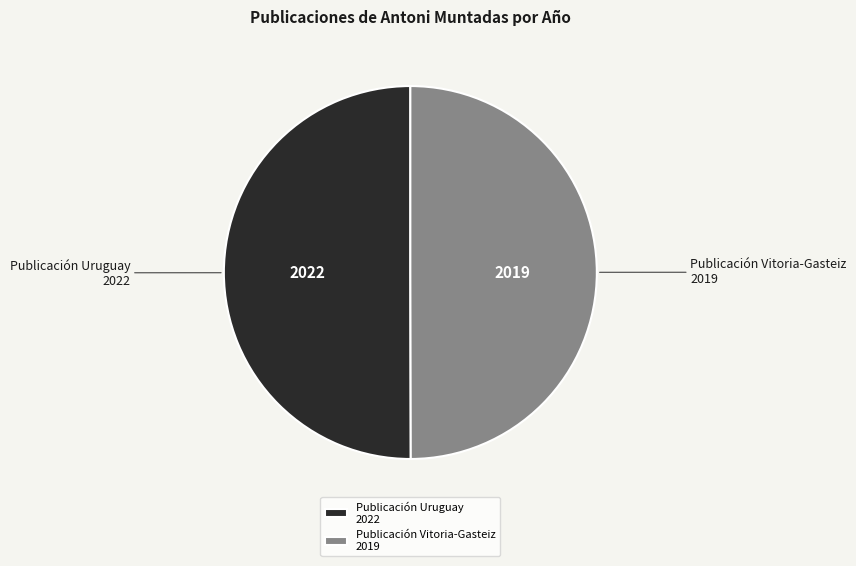

True or false: Publicación Vitoria-Gasteiz 2019 accounts for 43% of the total.

False